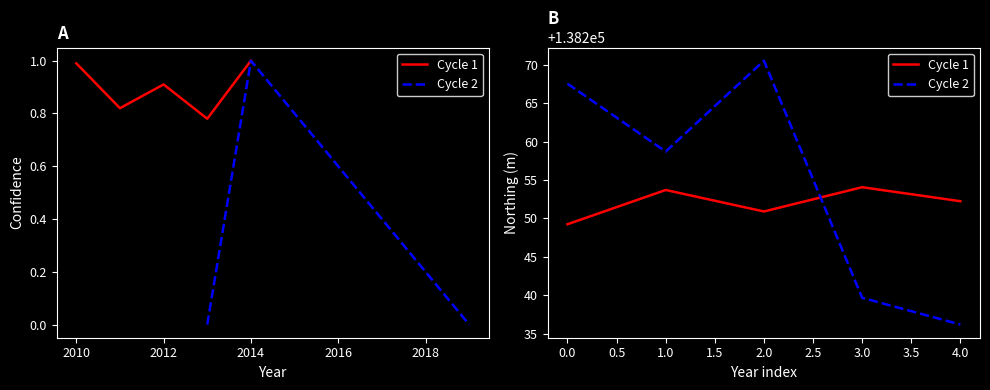

Is the value of Cycle 1 at 2010 greater than the value of Cycle 2 at 2014?

Yes